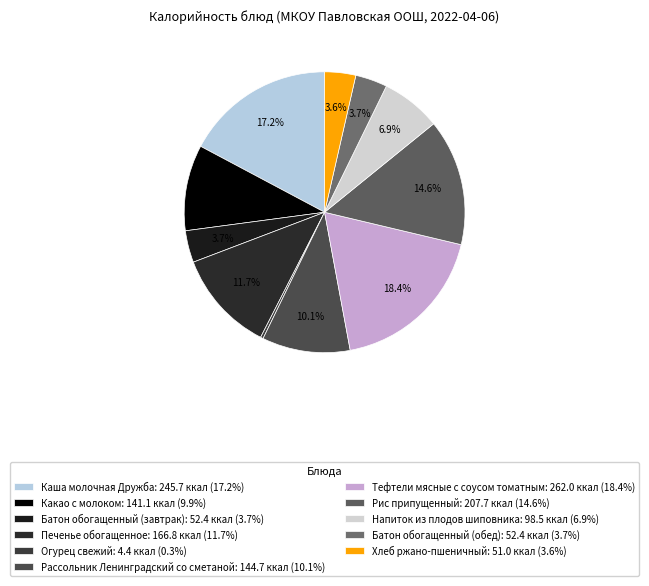

To the nearest percent, what portion does Какао с молоком represent?

10%